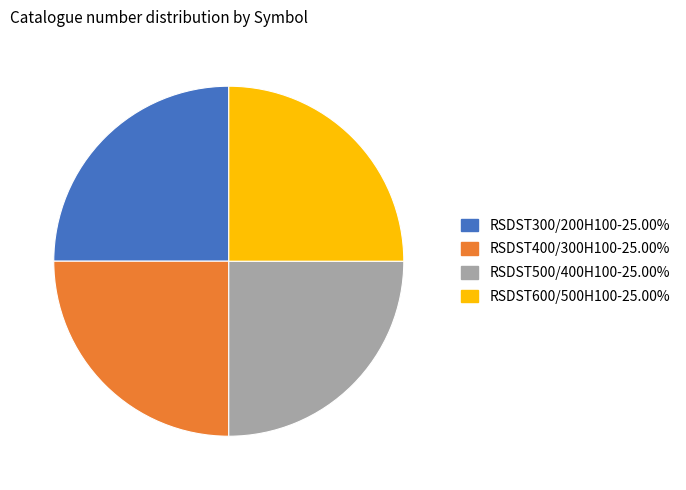

Is there any slice that represents more than half of the pie?

No